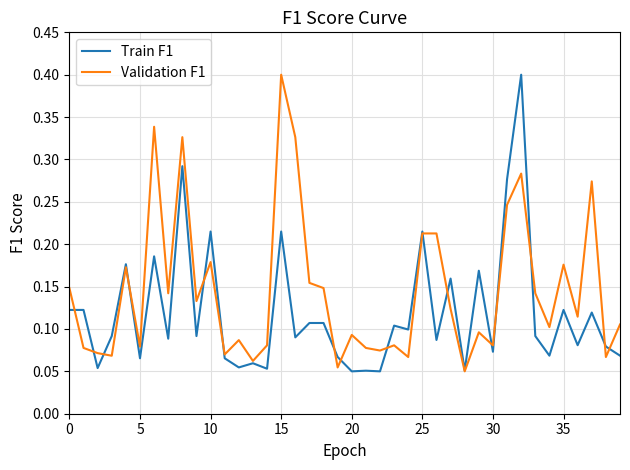

What is the maximum value shown in the chart?

0.4